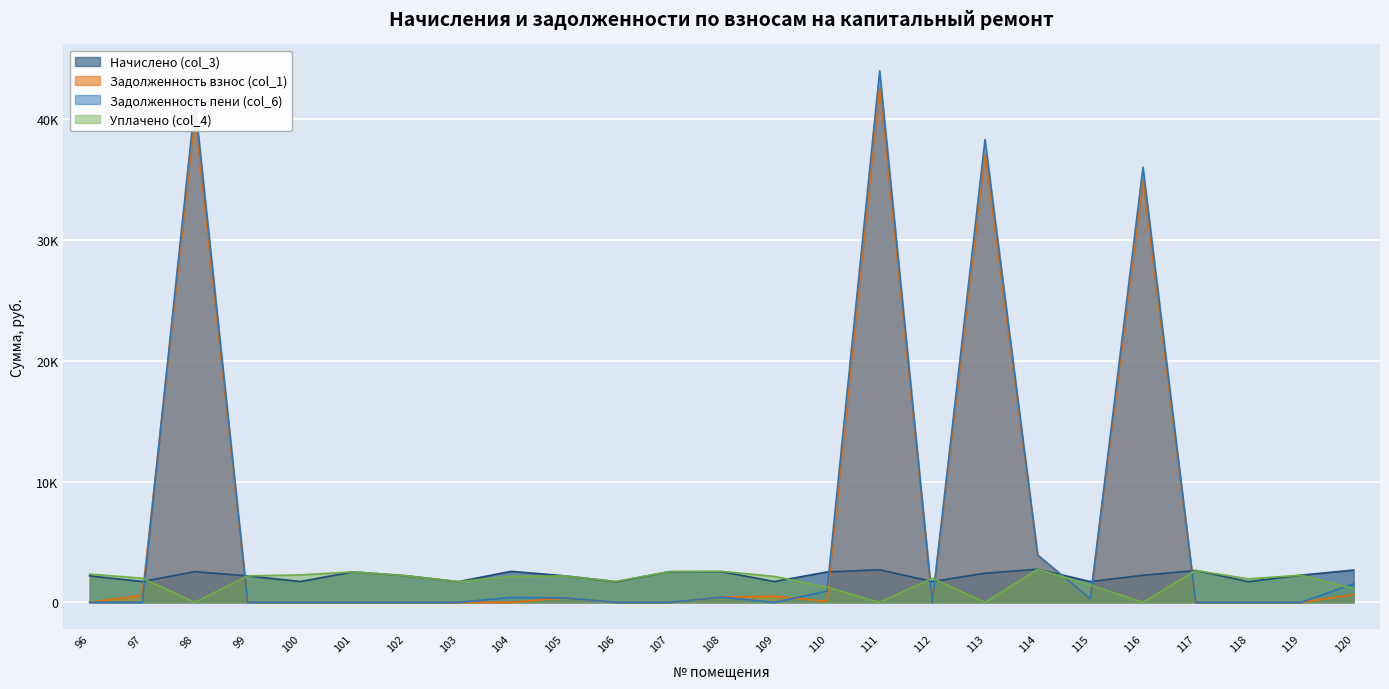

Which series has the widest spread of values?

Задолженность пени (col_6)